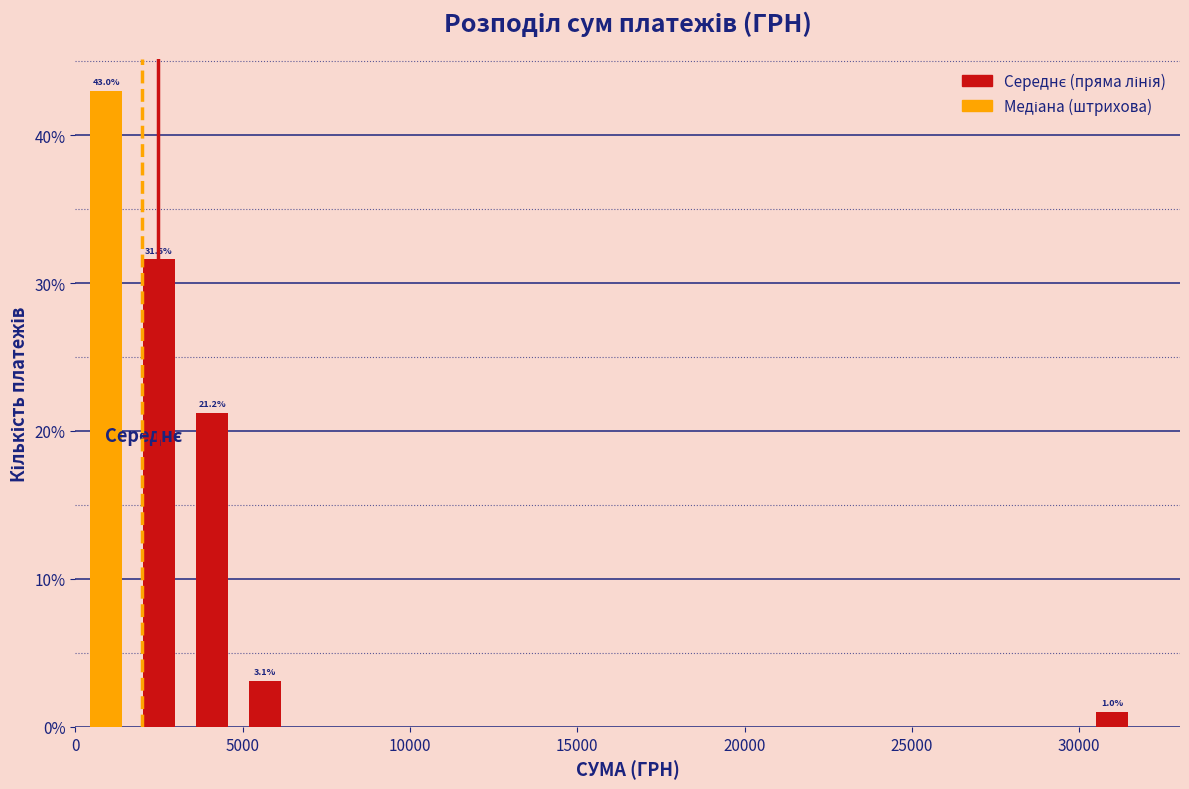

Read against the x-axis, roughly where is the centre of the tallest bar?

1000